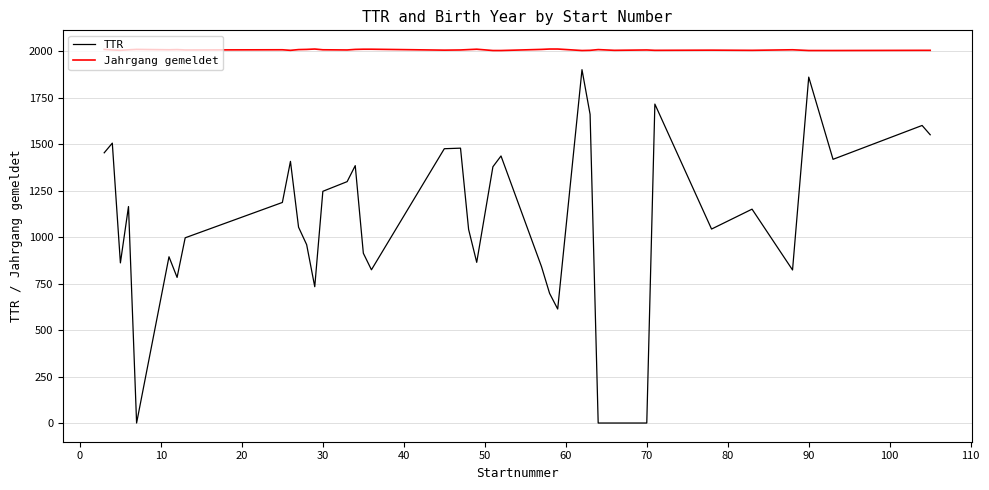

True or false: TTR has more than 0 interior local peaks.

True